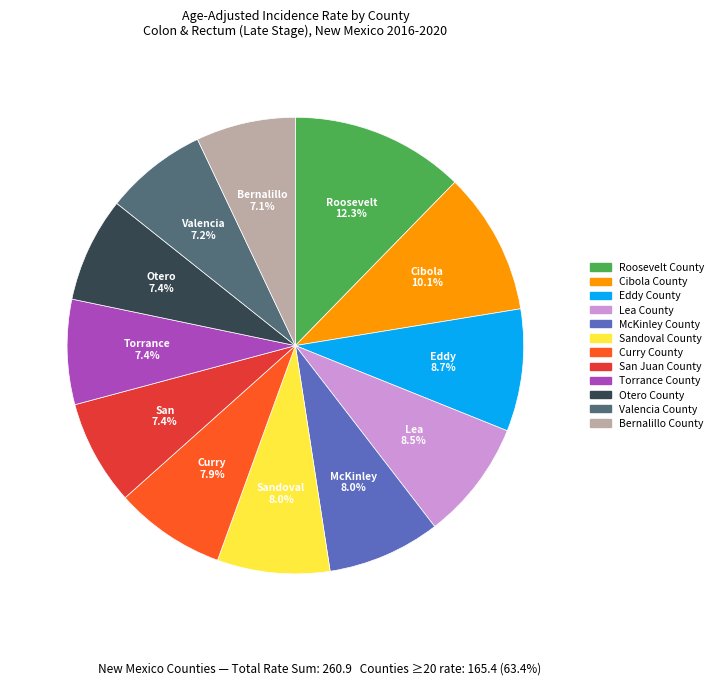

Combined, what portion of the pie is Roosevelt County and Lea County?

20.8%